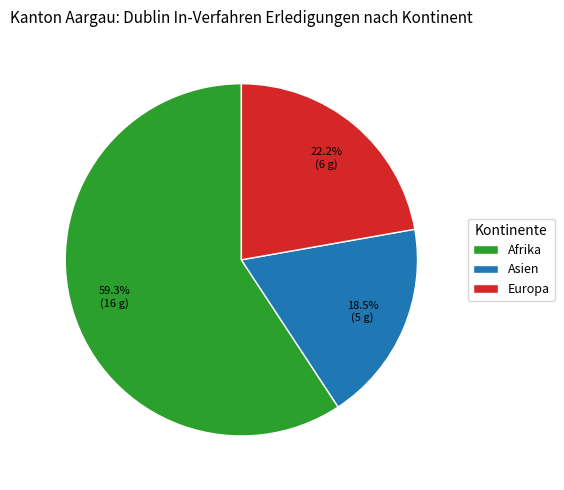

What is the largest slice in the pie chart?

Afrika